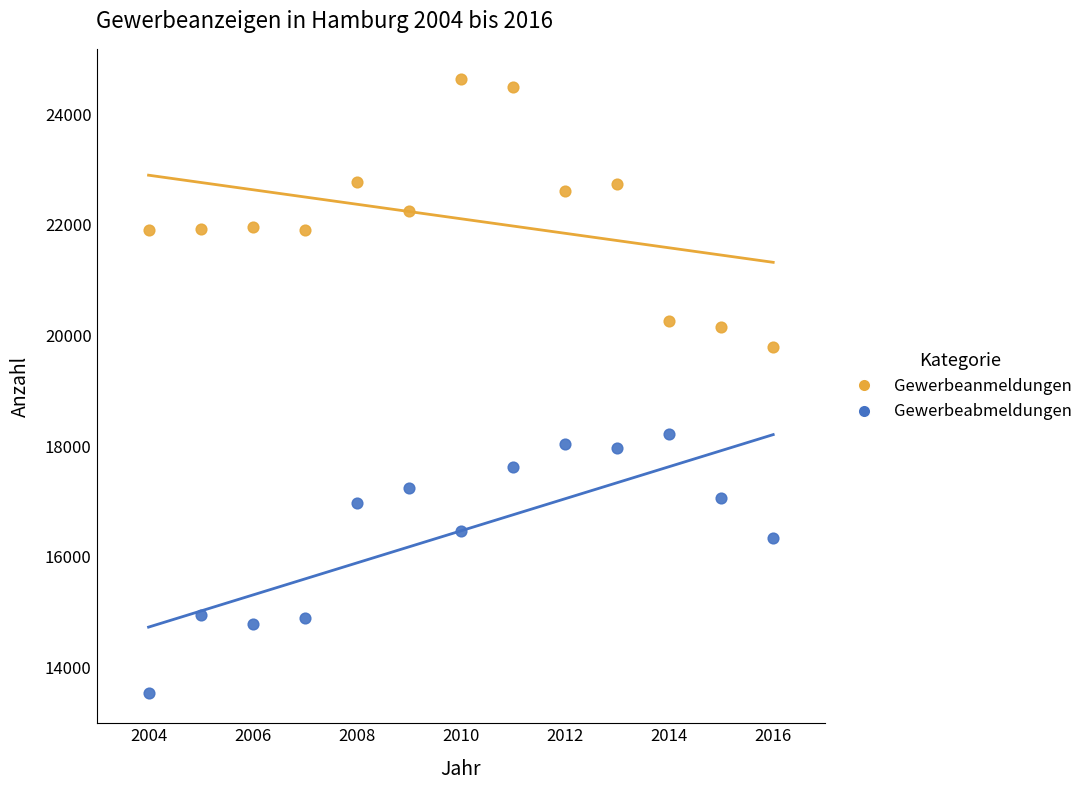

Which series reaches the minimum Y coordinate?

Gewerbeabmeldungen